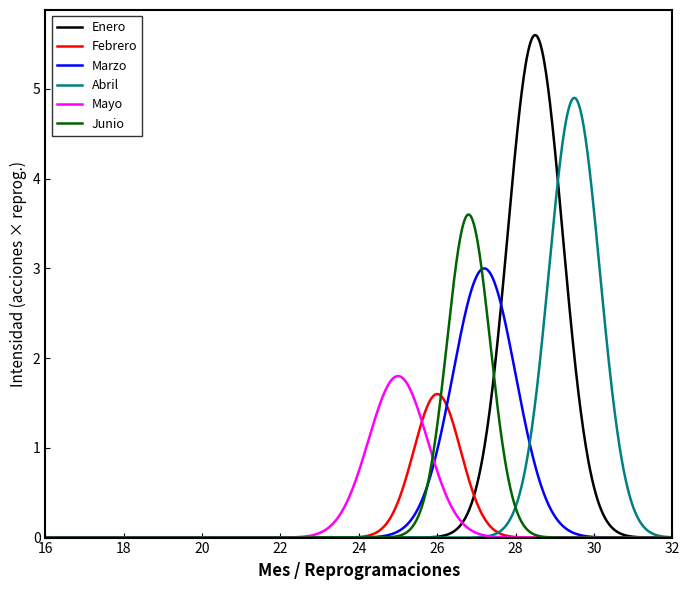

What is the maximum value shown in the chart?

5.6